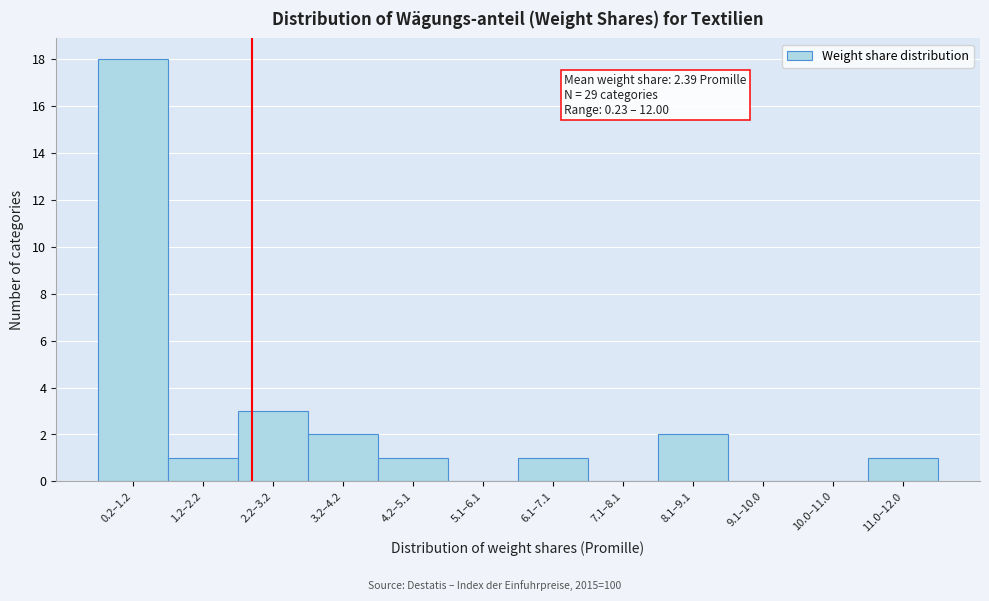

Reading right to left, extract all data points from this chart.

11.0‒12.0=1	10.0‒11.0=0	9.1‒10.0=0	8.1‒9.1=2	7.1‒8.1=0	6.1‒7.1=1	5.1‒6.1=0	4.2‒5.1=1	3.2‒4.2=2	2.2‒3.2=3	1.2‒2.2=1	0.2‒1.2=18